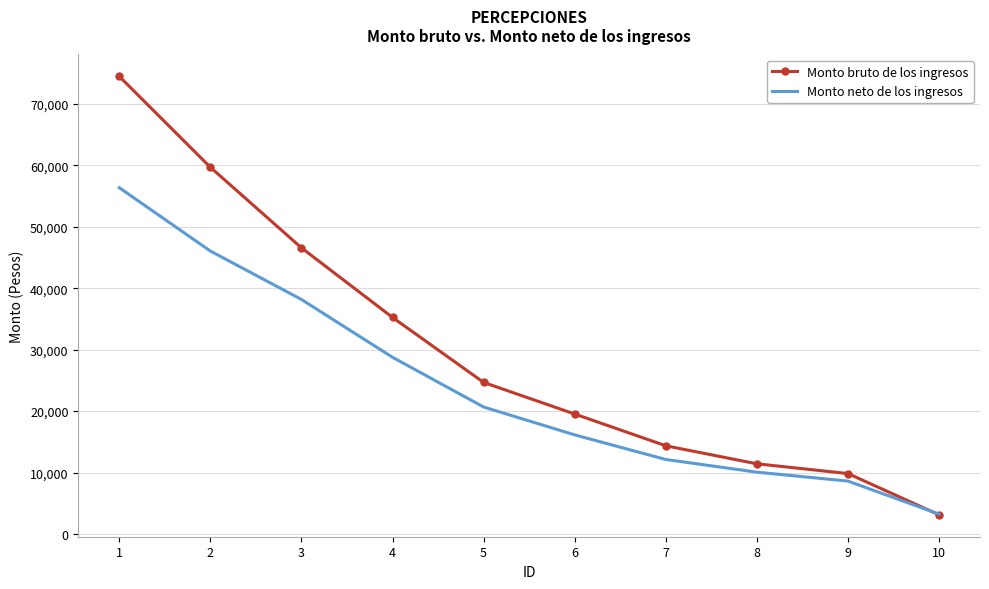

Count the number of data series in this chart.

2